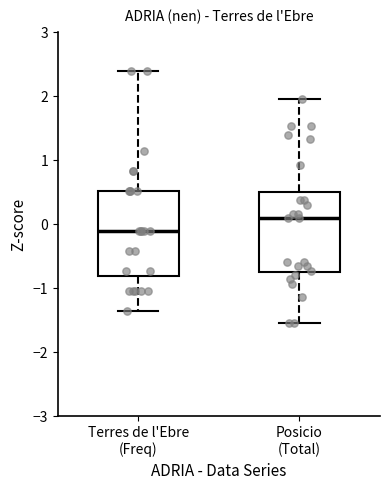

Which box has the highest median line?

Posicio (Total)